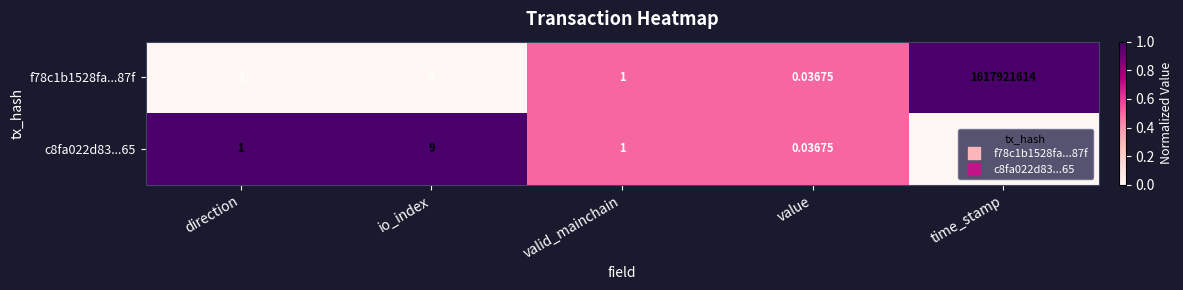

At which label does f78c1b1528fa...87f reach its peak?

time_stamp